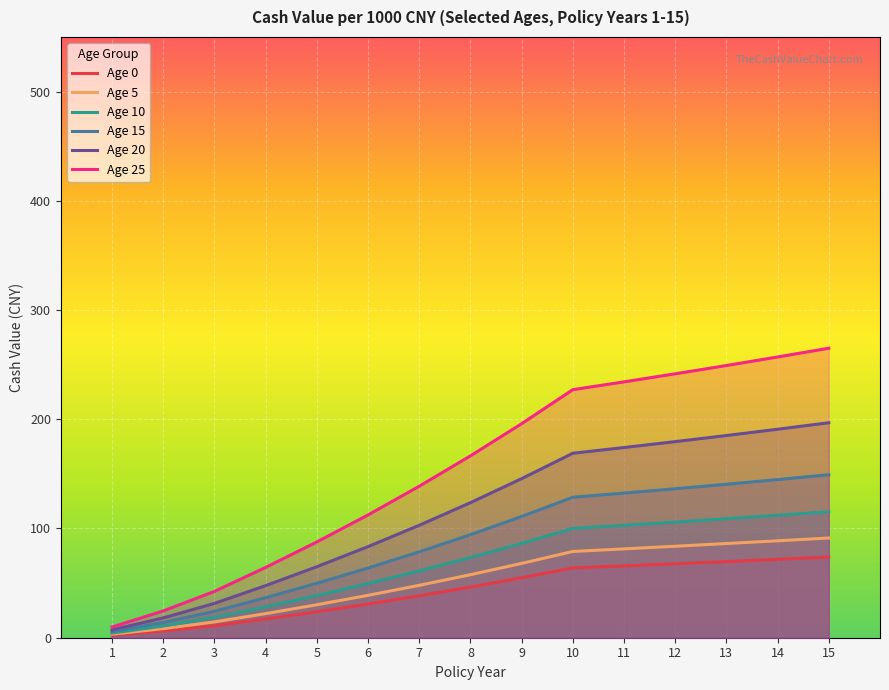

True or false: Age 15 and Age 25 intersect in this chart.

False